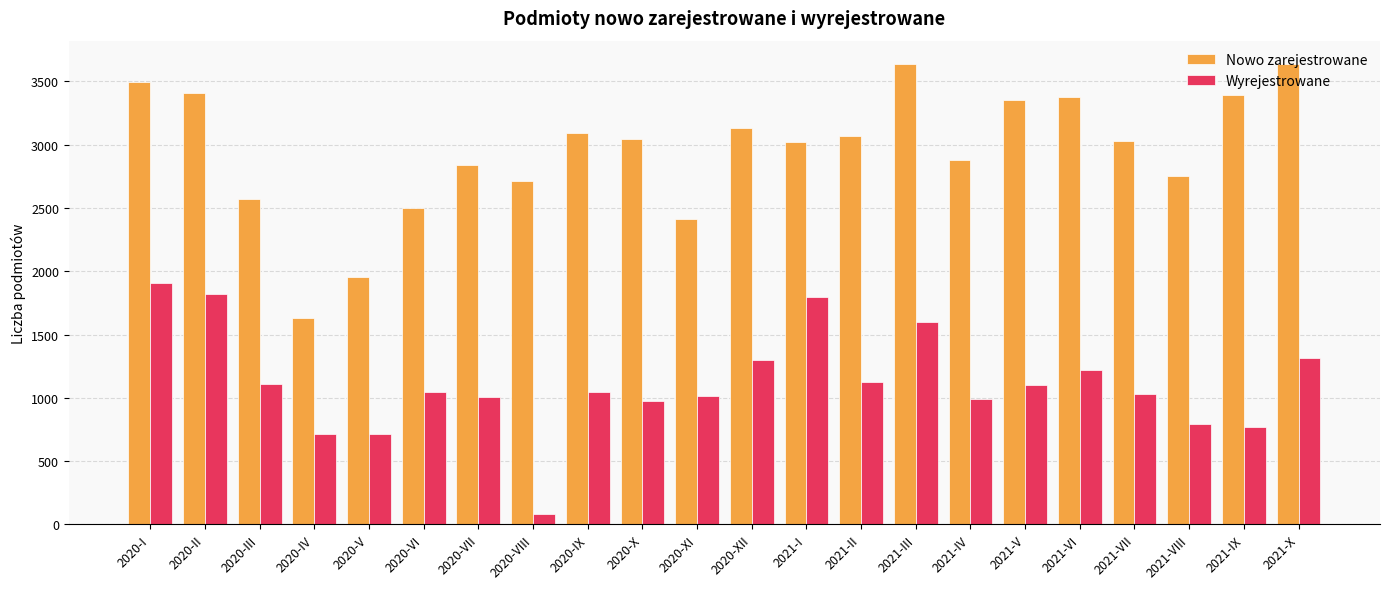

What are all the series names shown in the legend?

Nowo zarejestrowane, Wyrejestrowane